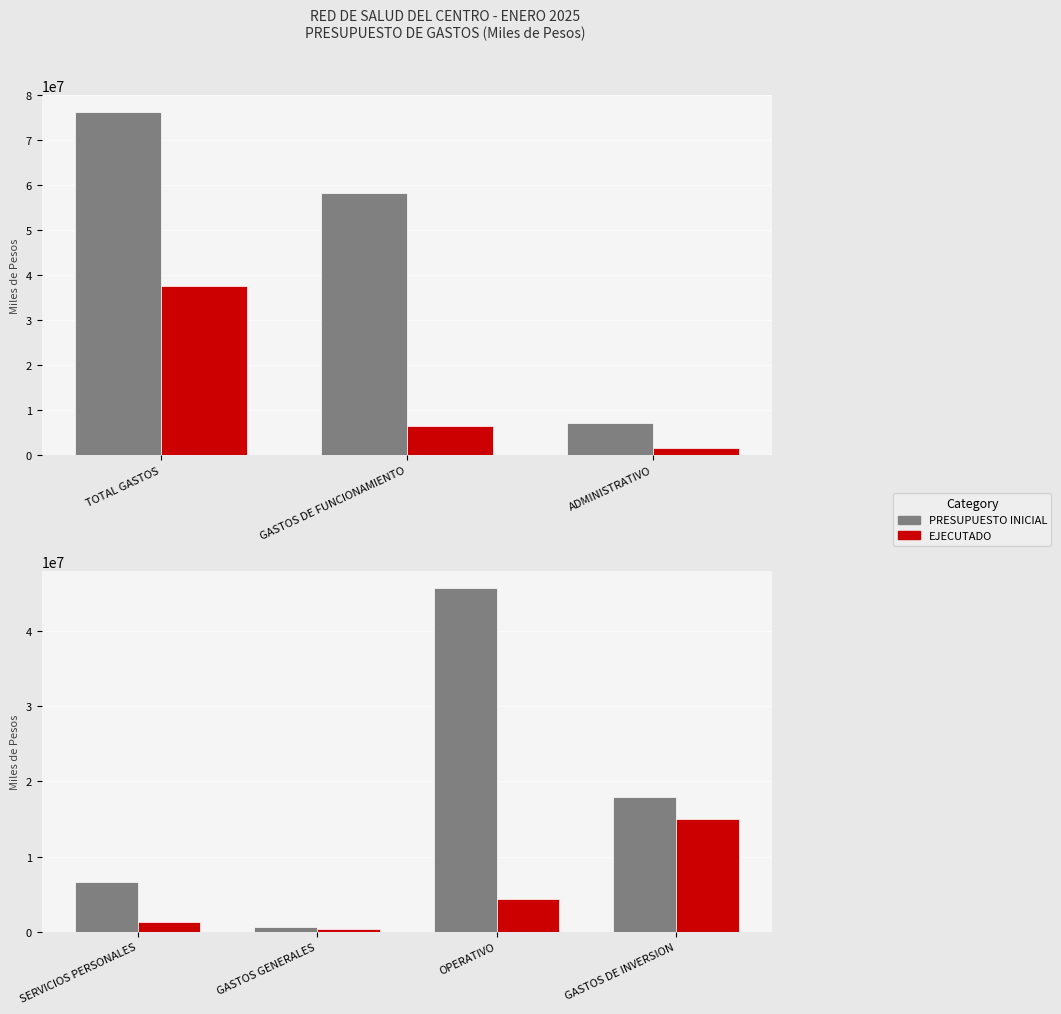

True or false: PRESUPUESTO INICIAL has a value of 30166698.8 at GASTOS DE INVERSION.

False